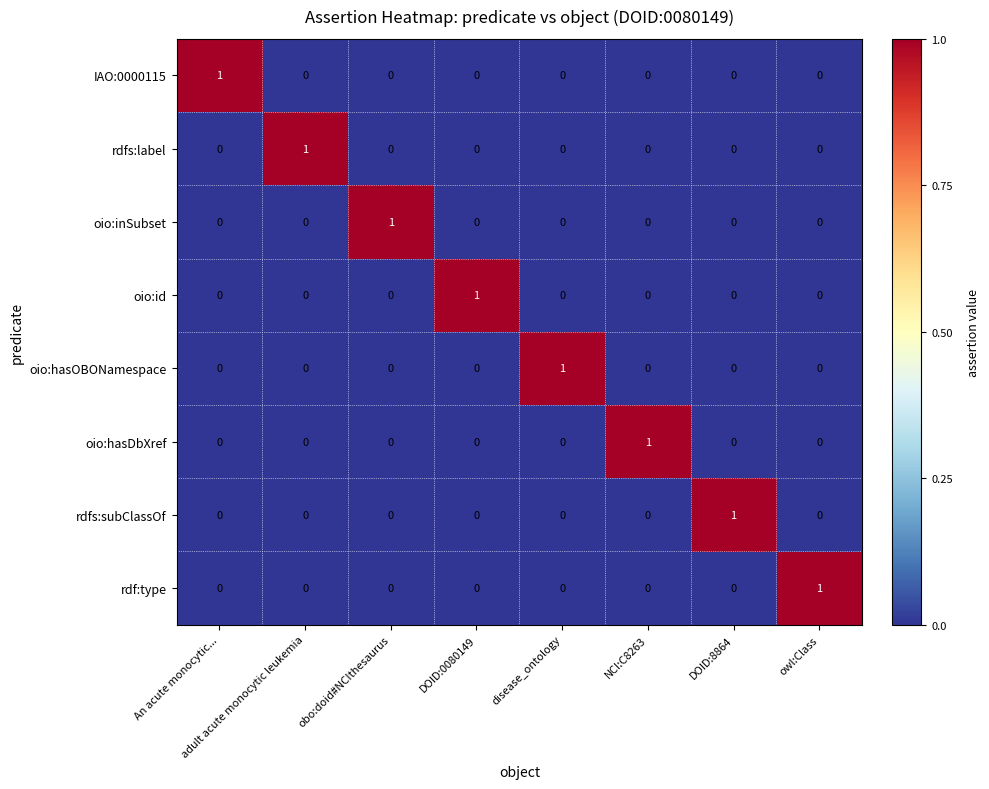

At which label does oio:hasOBONamespace reach its peak?

disease_ontology